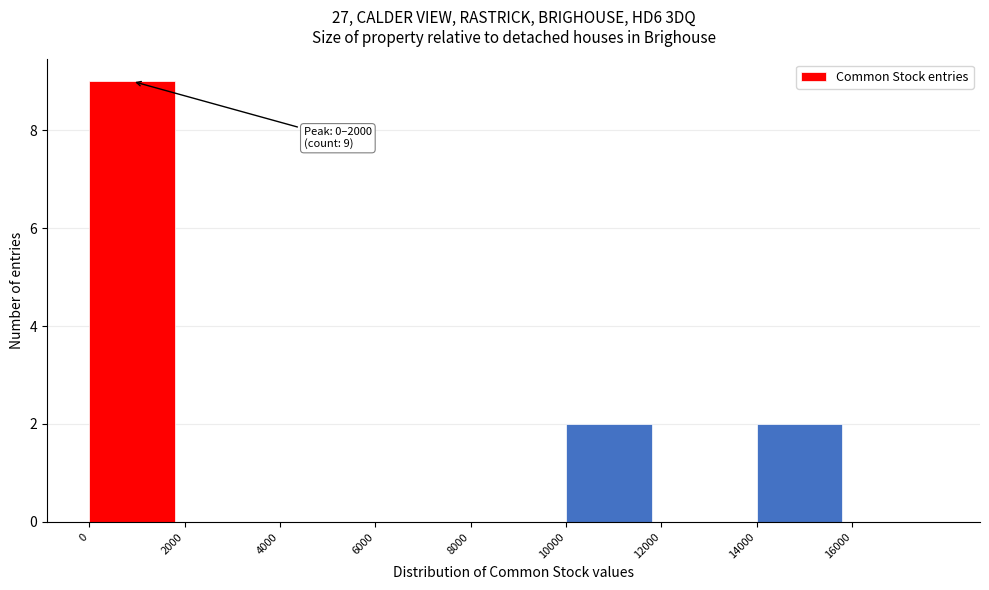

Over which range of the x-axis is the bar tallest?

0 to 2000